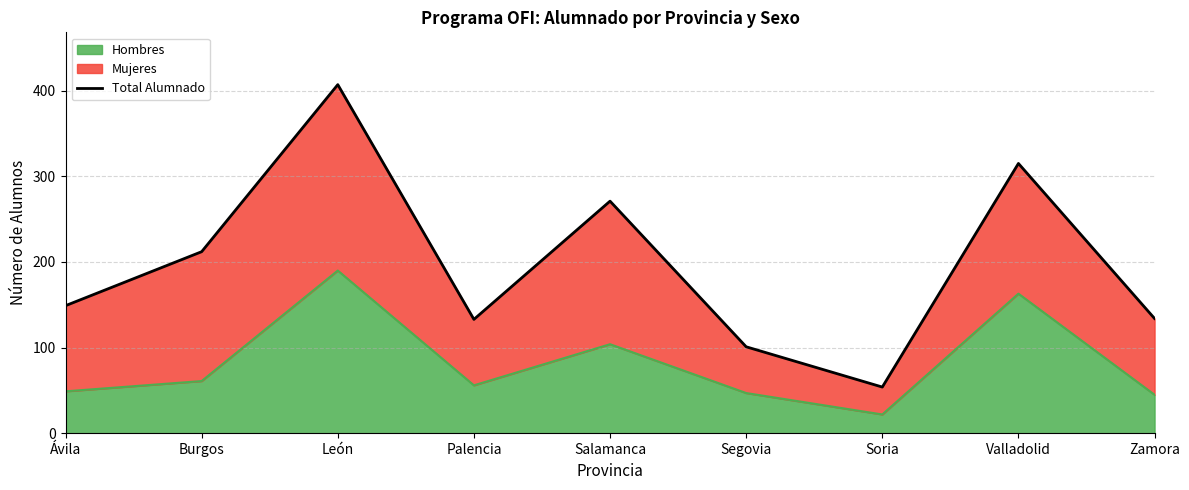

True or false: there are more than 1 points higher than both neighbors.

True